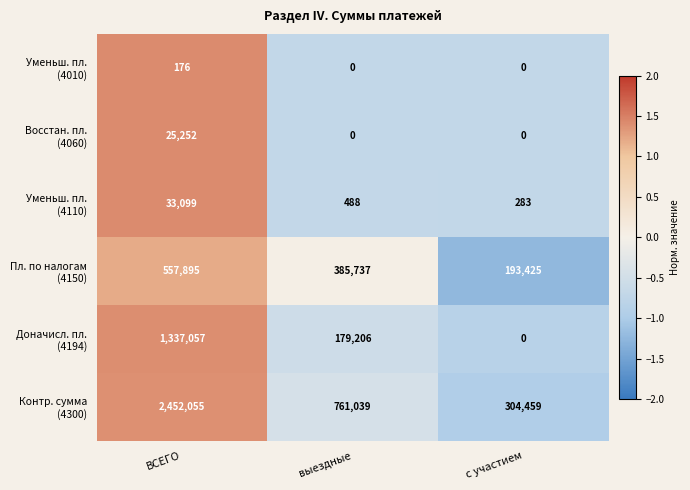

What is the greatest value displayed?

2452055